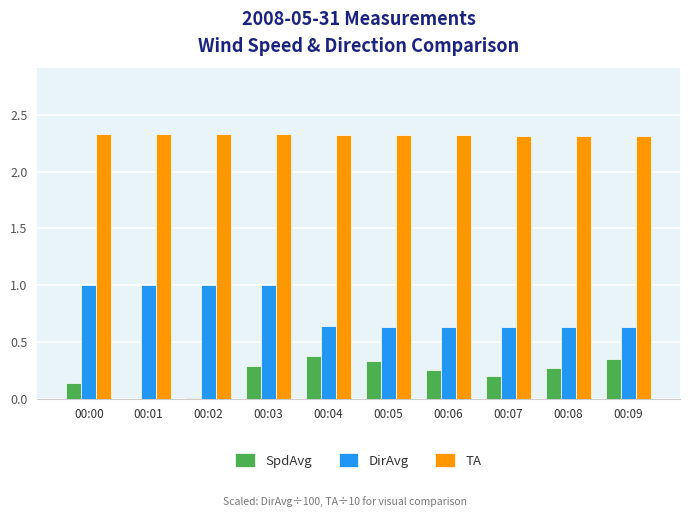

What is the greatest value displayed?

2.3